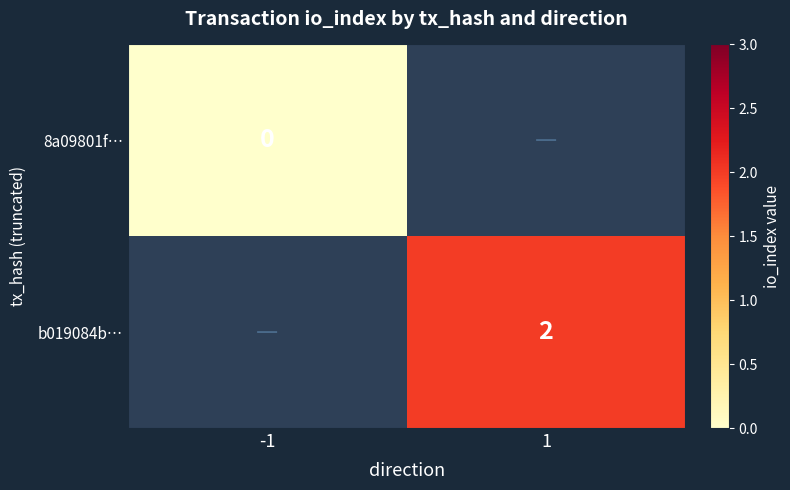

How many distinct data groups are displayed?

2